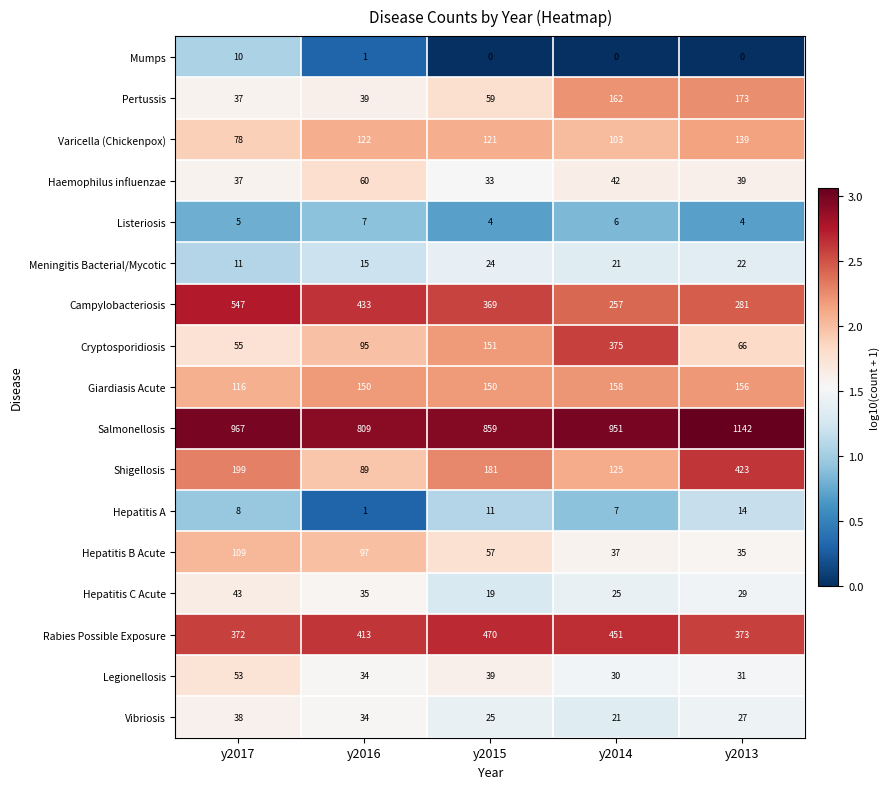

At how many categories does at least one series exceed 2?

5